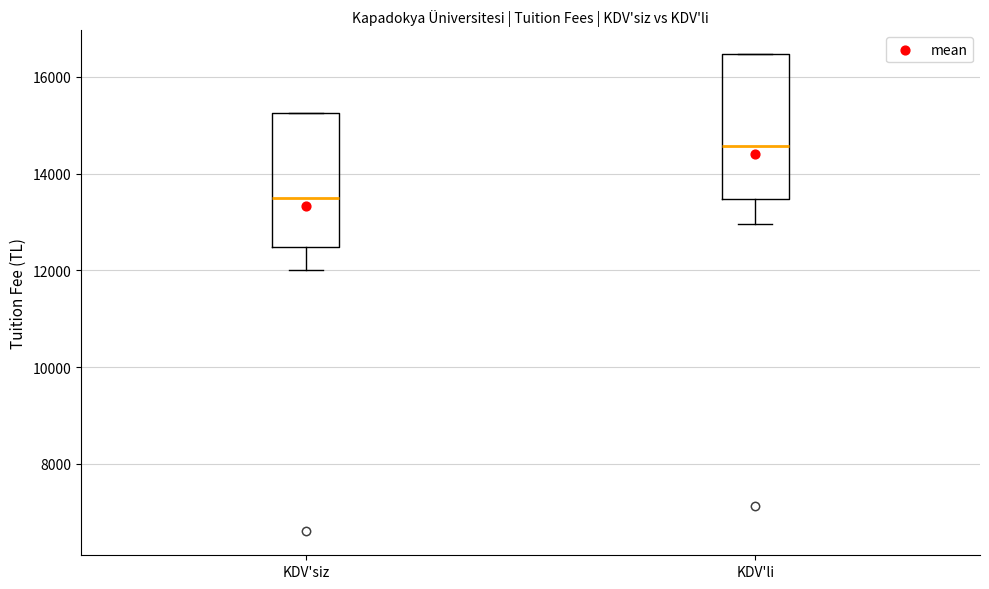

Which box is the tallest, from its lower edge to its upper edge?

KDV'li